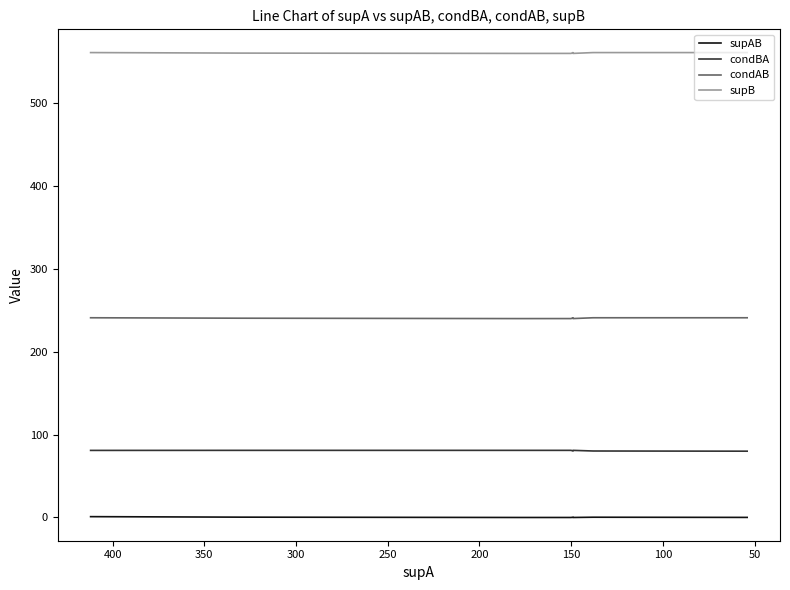

Is it true that condBA equals 117.0 at 300?

False